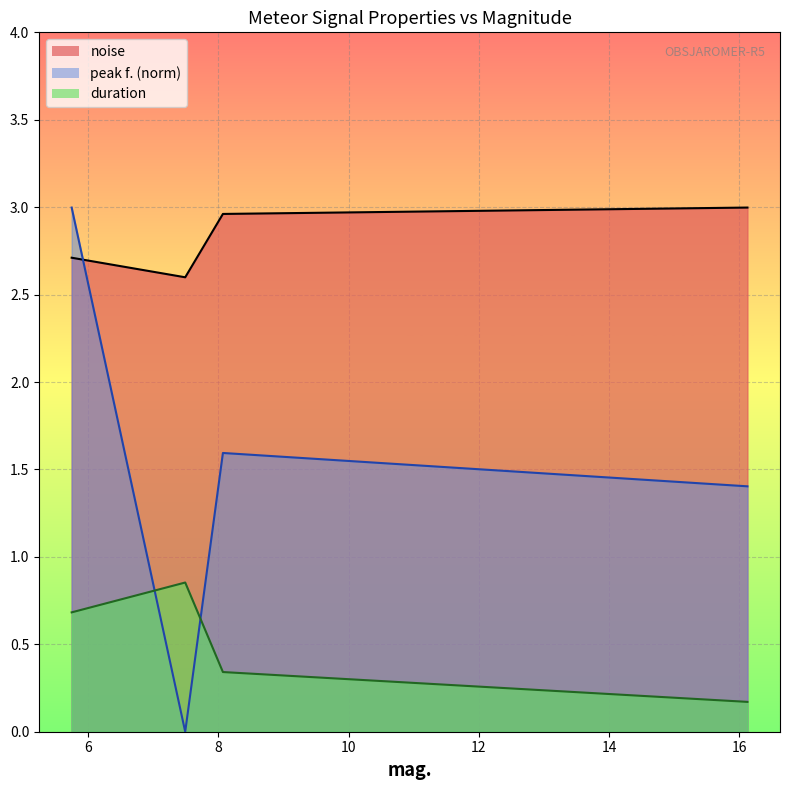

How many lines are shown in the chart?

3